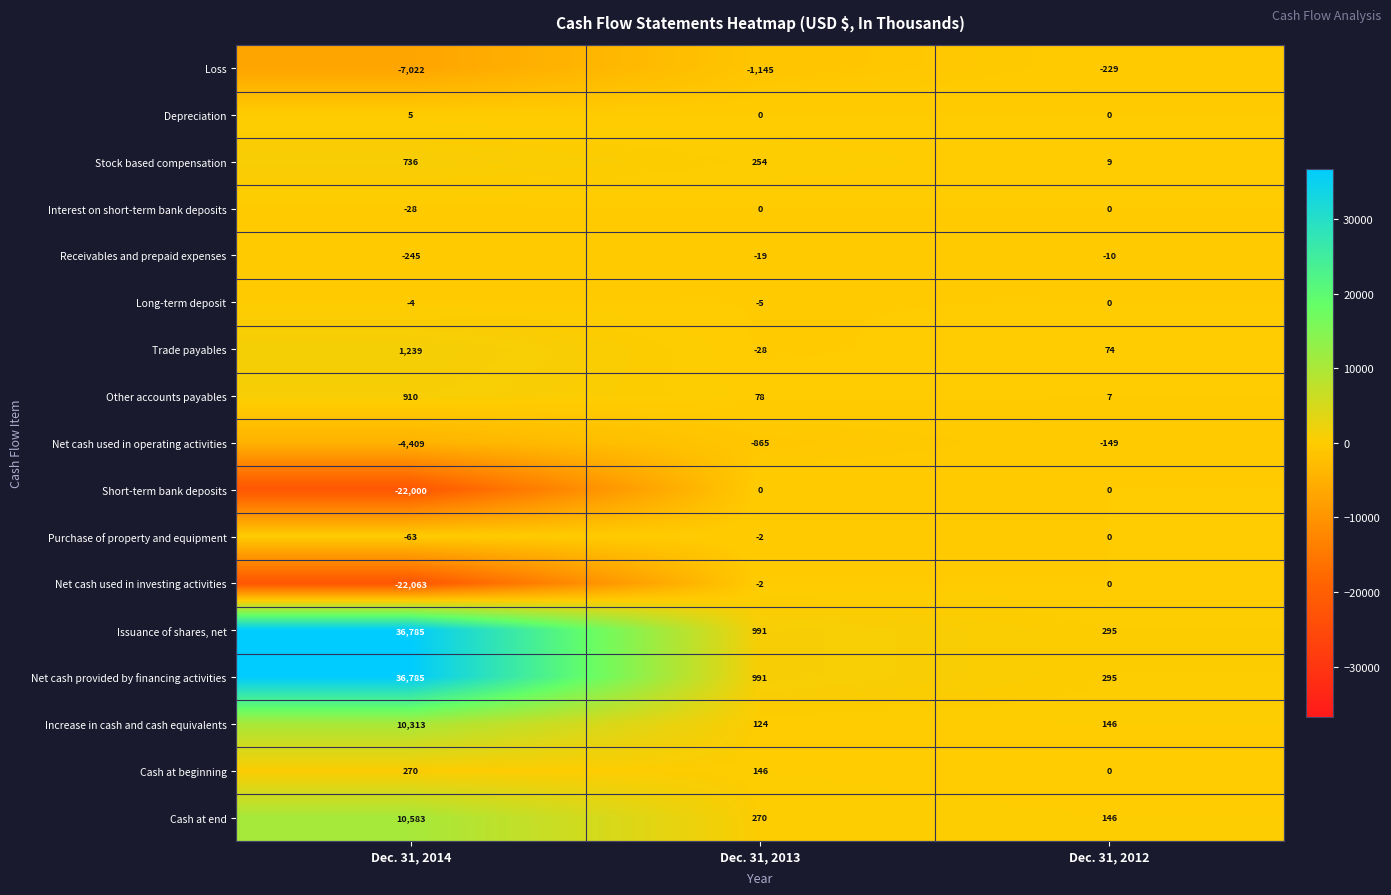

Is it true that Receivables and prepaid expenses equals -26 at Dec. 31, 2013?

False